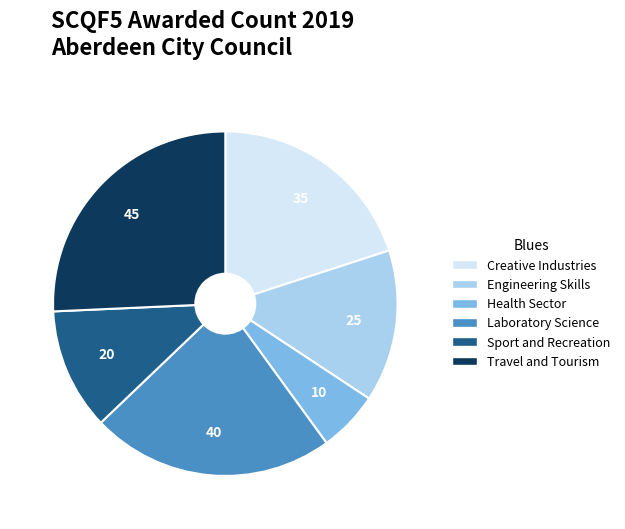

True or false: Travel and Tourism accounts for 18% of the total.

False